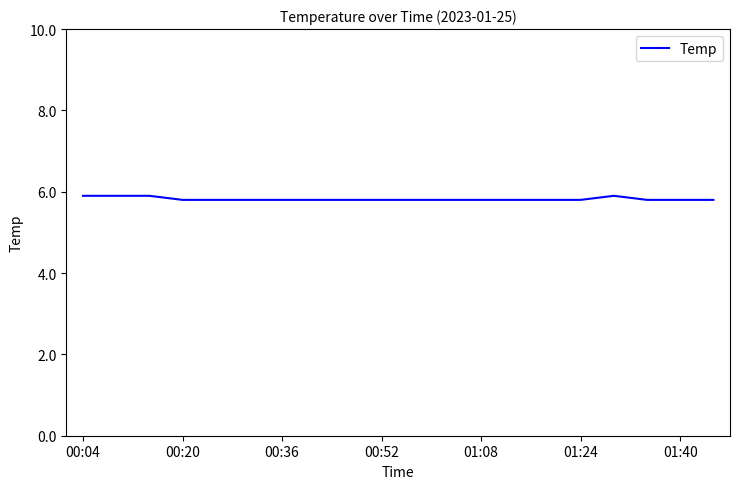

What is the minimum value shown in the chart?

5.8